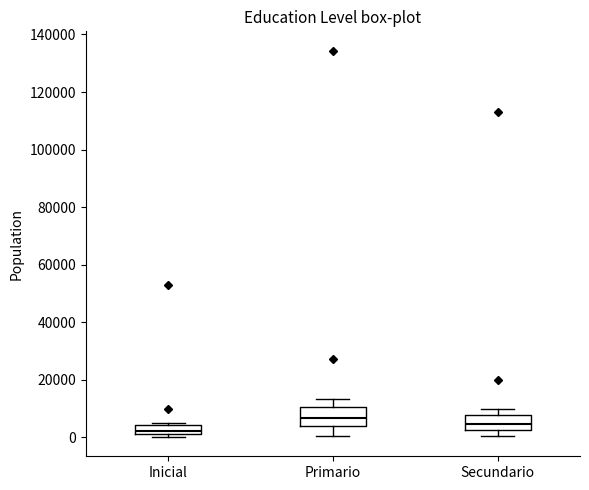

Where is the upper edge of the box for Inicial on the y-axis? The values are not printed on the chart, so give them approximately, as read against the axis.

4000